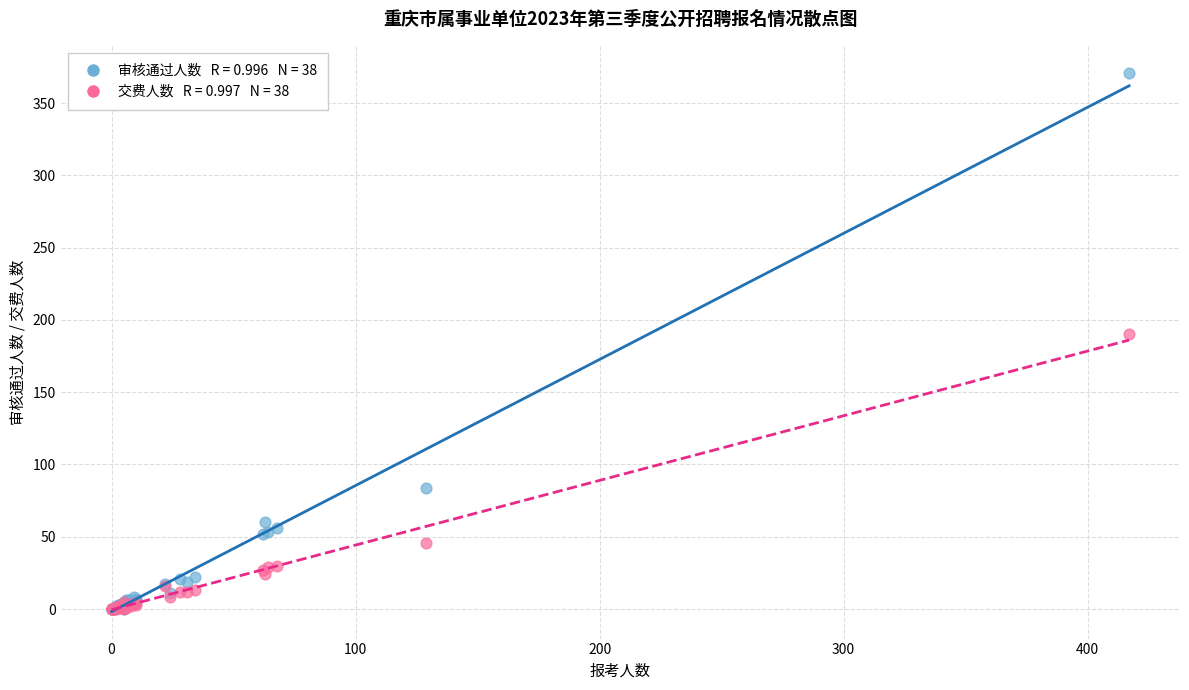

Across all series, what Y value is closest to 185?

190